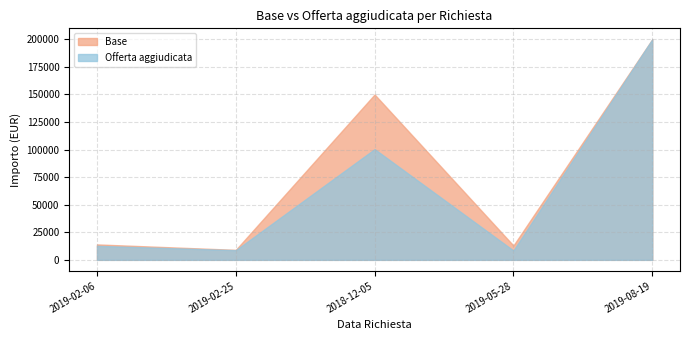

Where is the first local minimum for Offerta aggiudicata?

2019-02-25